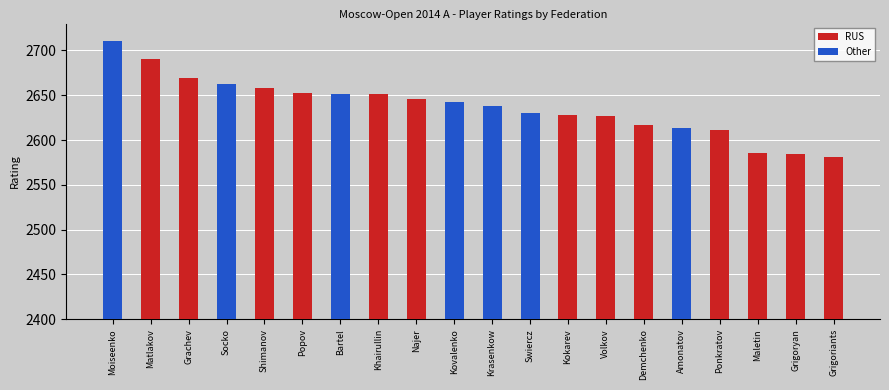

Reading right to left, extract all data points from this chart.

RUS: Grigoriants=2581	Grigoryan=2584	Maletin=2586	Ponkratov=2611	Amonatov=0	Demchenko=2617	Volkov=2627	Kokarev=2628	Swiercz=0	Krasenkow=0	Kovalenko=0	Najer=2646	Khairullin=2651	Bartel=0	Popov=2653	Shimanov=2658	Socko=0	Grachev=2669	Matlakov=2690	Moiseenko=0
Other: Grigoriants=0	Grigoryan=0	Maletin=0	Ponkratov=0	Amonatov=2613	Demchenko=0	Volkov=0	Kokarev=0	Swiercz=2630	Krasenkow=2638	Kovalenko=2642	Najer=0	Khairullin=0	Bartel=2651	Popov=0	Shimanov=0	Socko=2663	Grachev=0	Matlakov=0	Moiseenko=2710